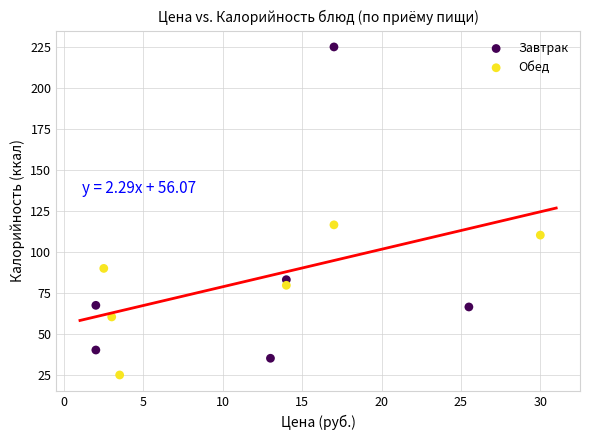

Which series reaches the maximum Y coordinate?

Завтрак